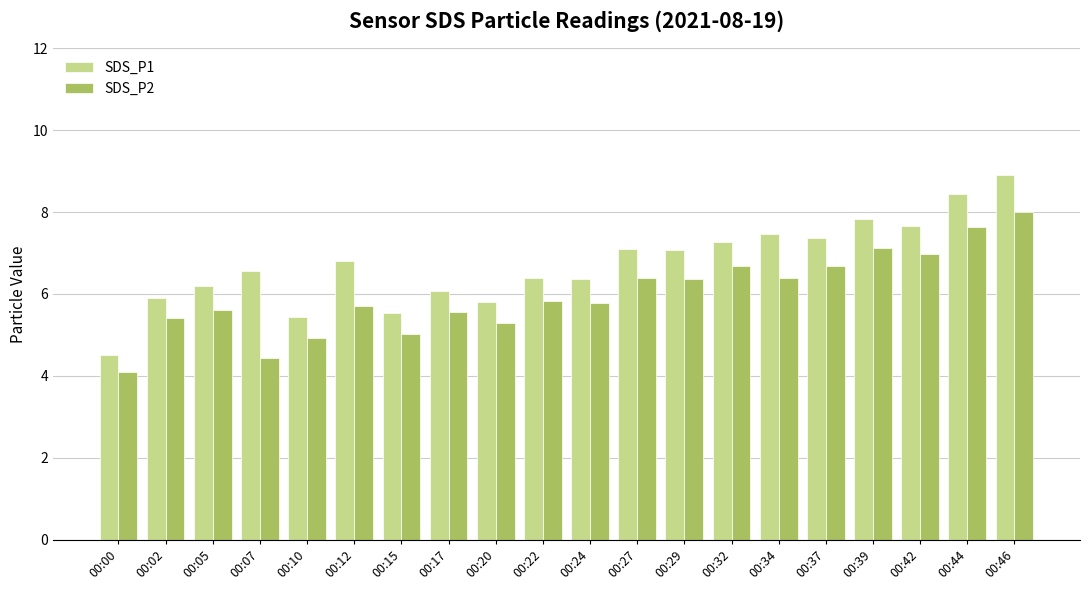

Is it true that SDS_P1 equals 4.5 at 00:00?

True